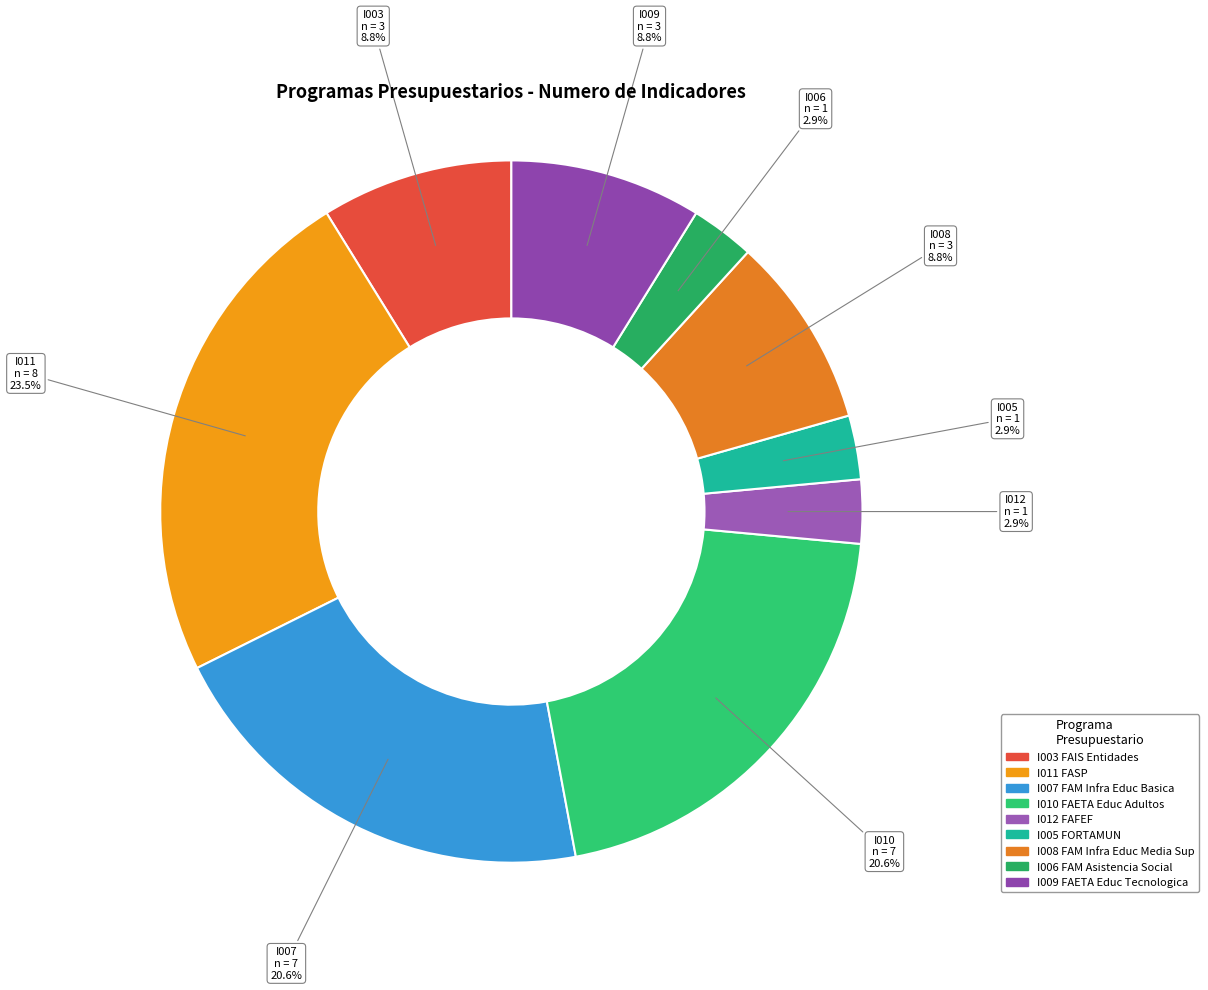

True or false: I011 accounts for 29% of the total.

False